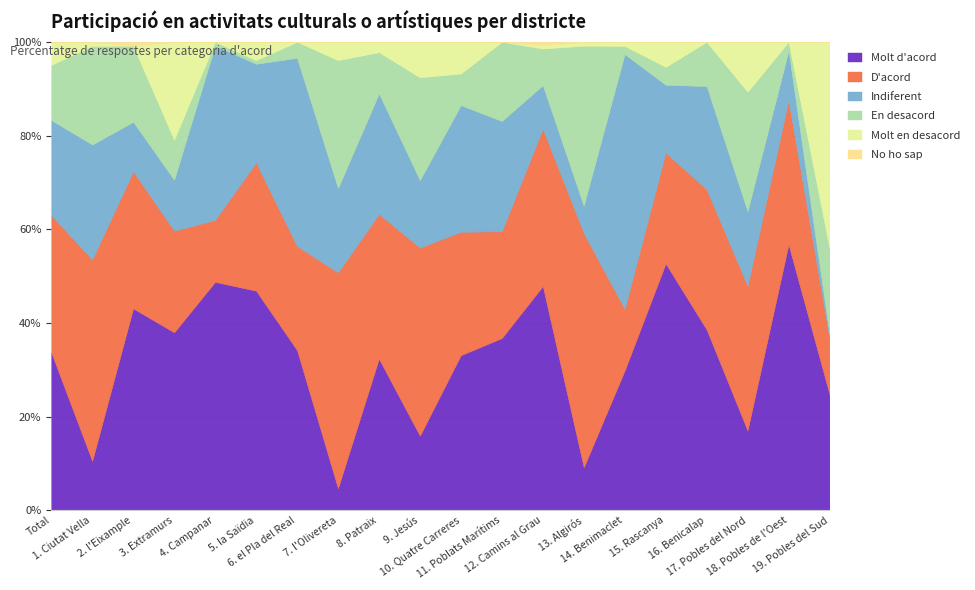

Count the No ho sap values in the range 0 to 1.

20